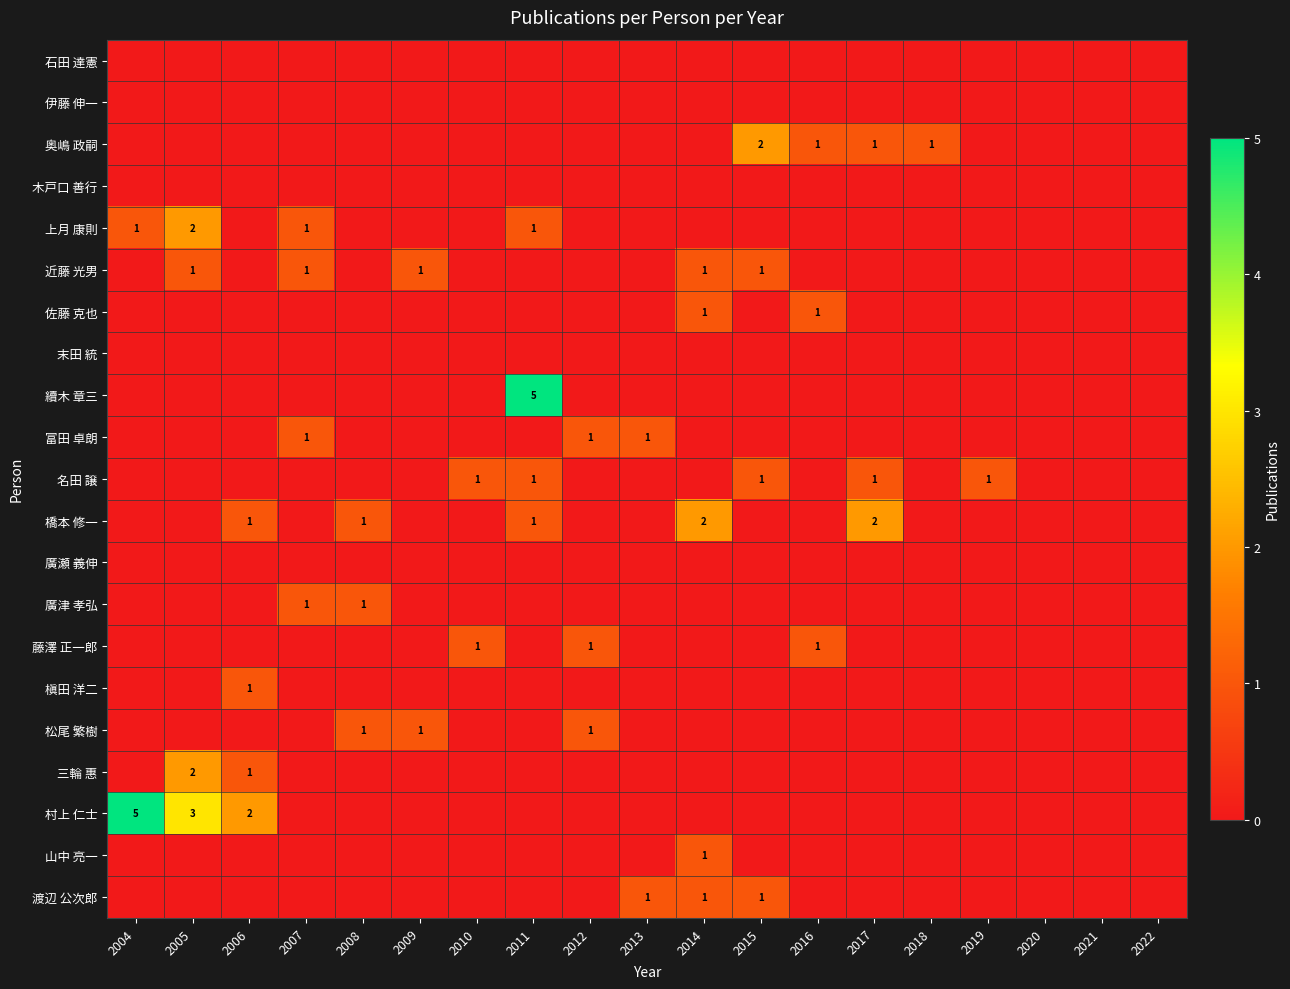

True or false: 奥嶋 政嗣 has a value of 0 at 2016.

False